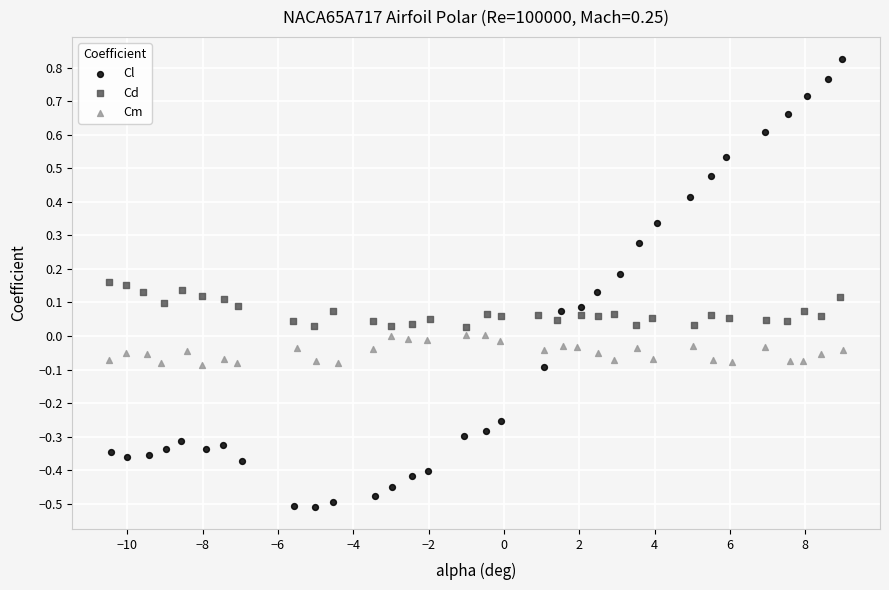

Which series reaches the maximum Y coordinate?

Cl